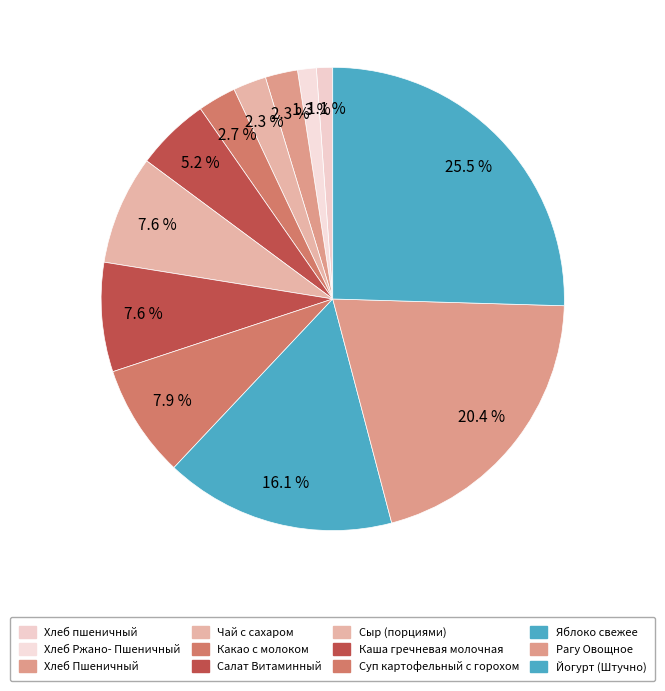

How many segments does this pie chart have?

12